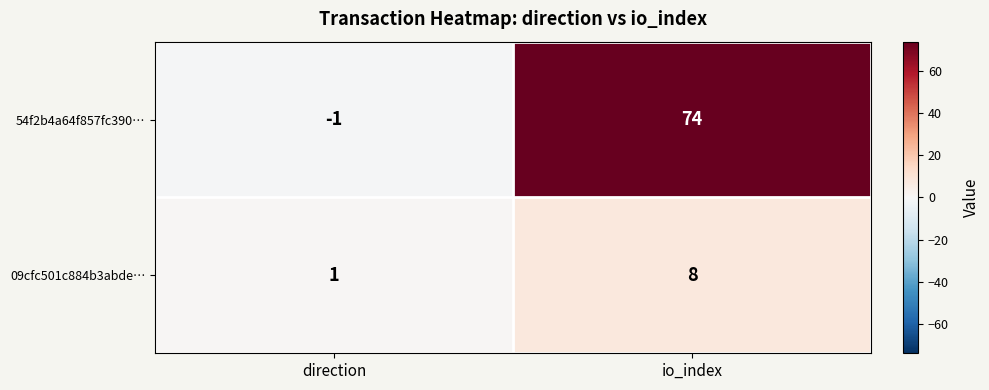

List the series in order of their overall mean, lowest first.

09cfc501c884b3abde…, 54f2b4a64f857fc390…